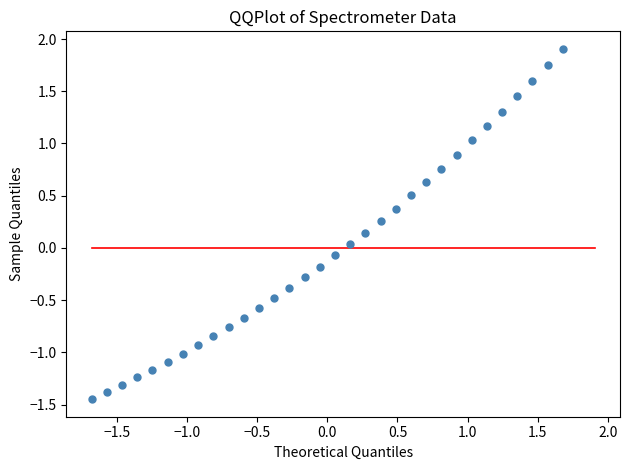

What is the range of X values (max minus min)?

3.4